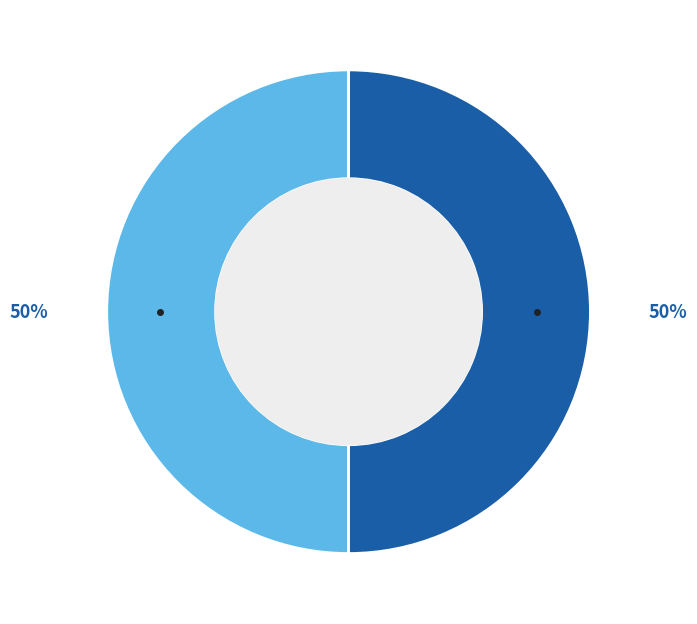

To the nearest percent, what is the average slice percentage?

50%